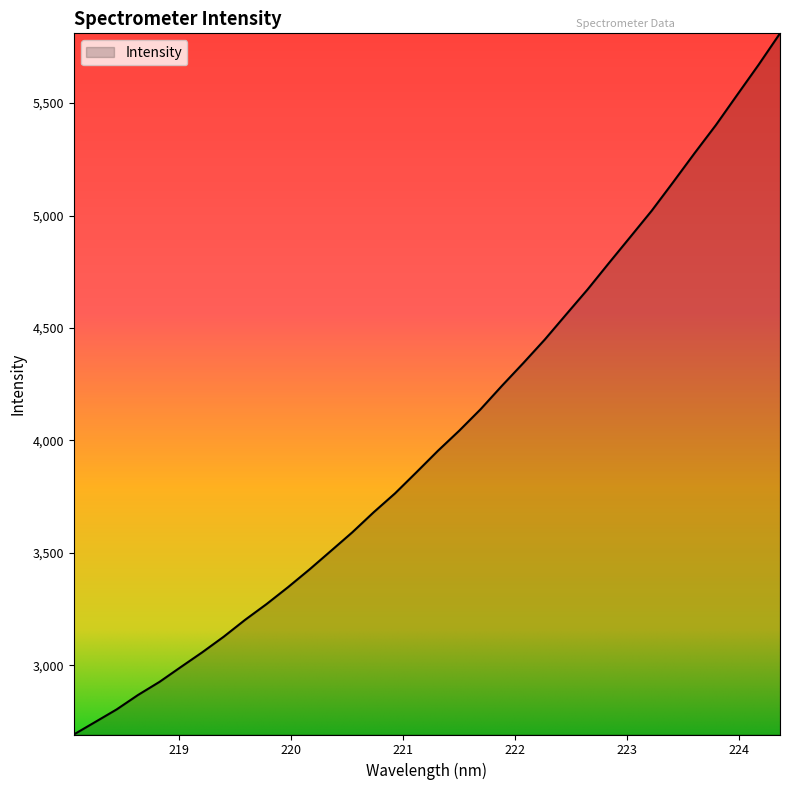

What is the difference between the maximum and minimum values?

3118.9